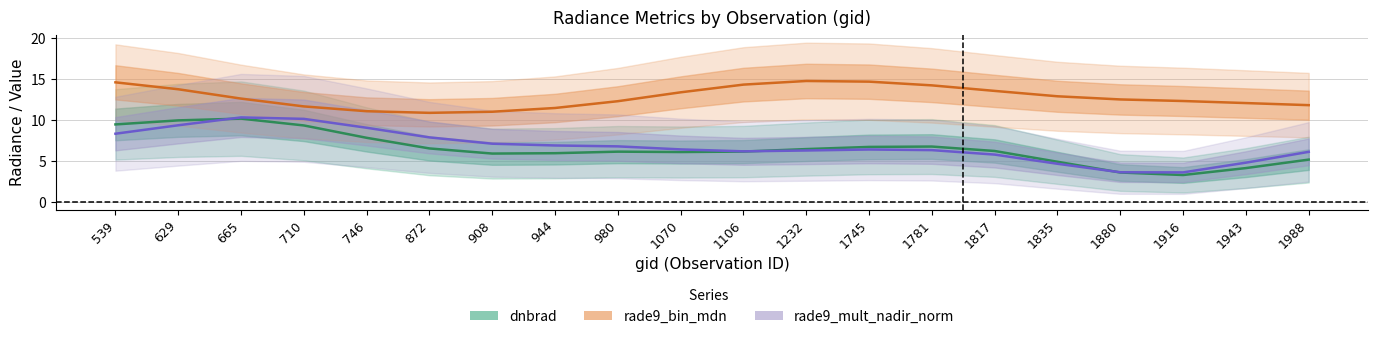

Which category has the highest value across all series?

1232